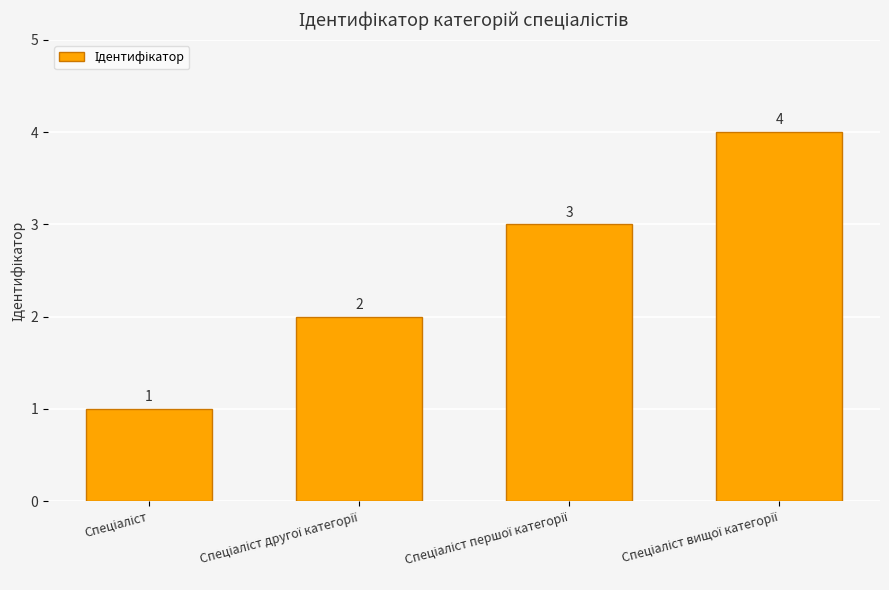

What is the value of the 2nd bar from the left?

2